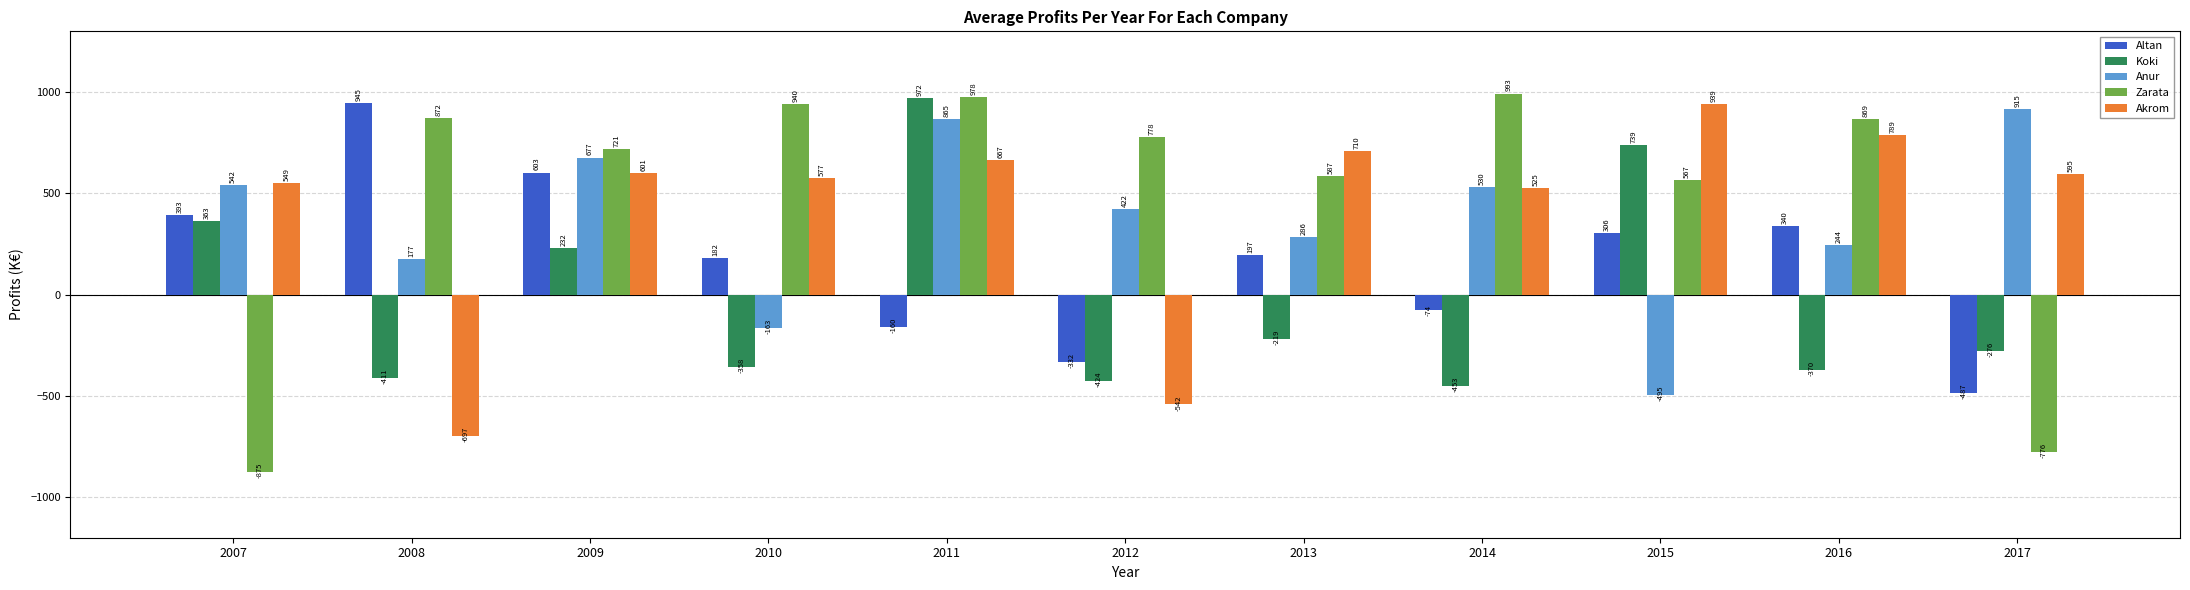

What is the difference between the second highest and minimum values in the Altan series?

1090